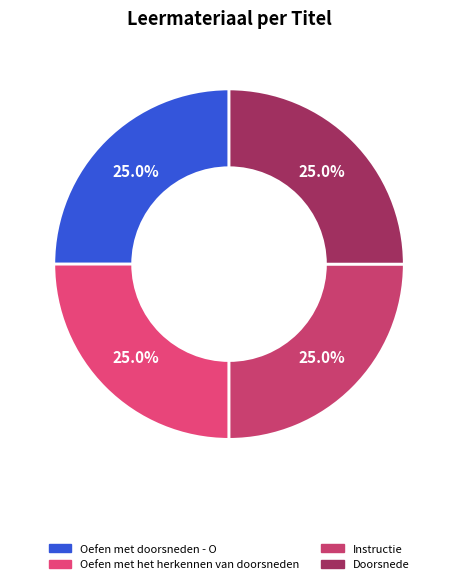

Which category has the smallest portion of the pie?

Oefen met doorsneden - O